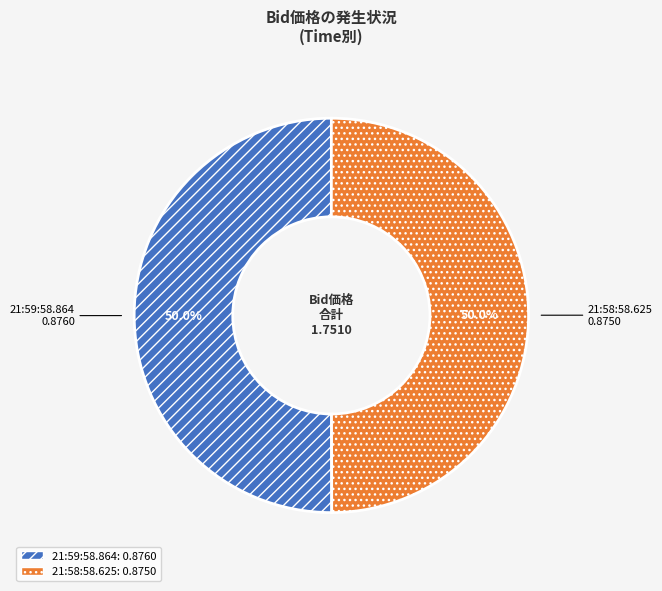

Count the number of slices in the pie.

2